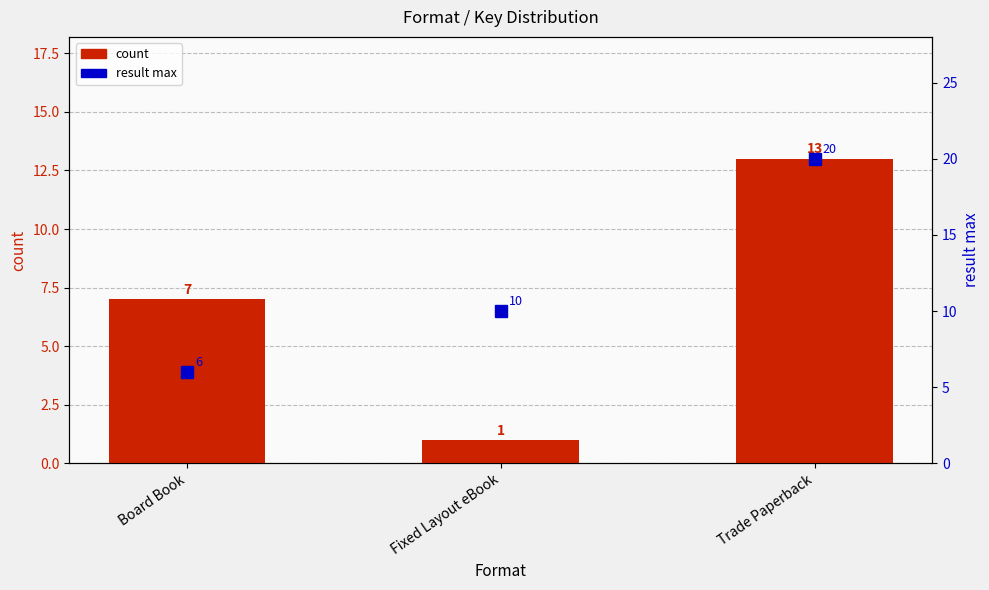

What position from the left is Fixed Layout eBook?

2